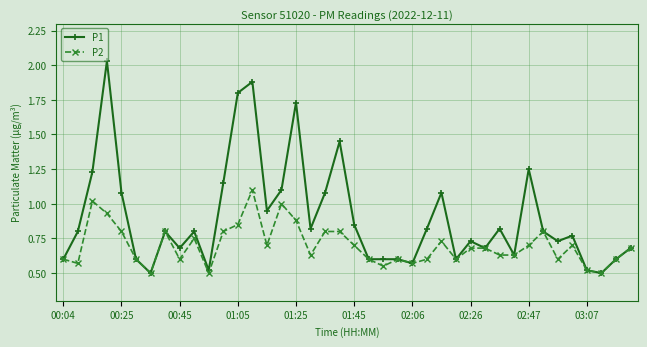

How many categories are shown in the chart?

40